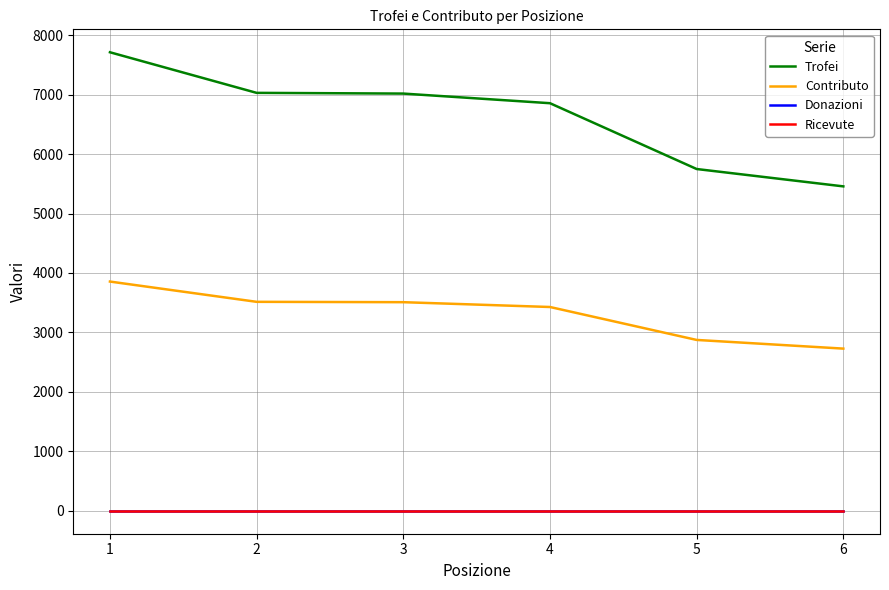

True or false: Trofei and Donazioni cross at least once.

False